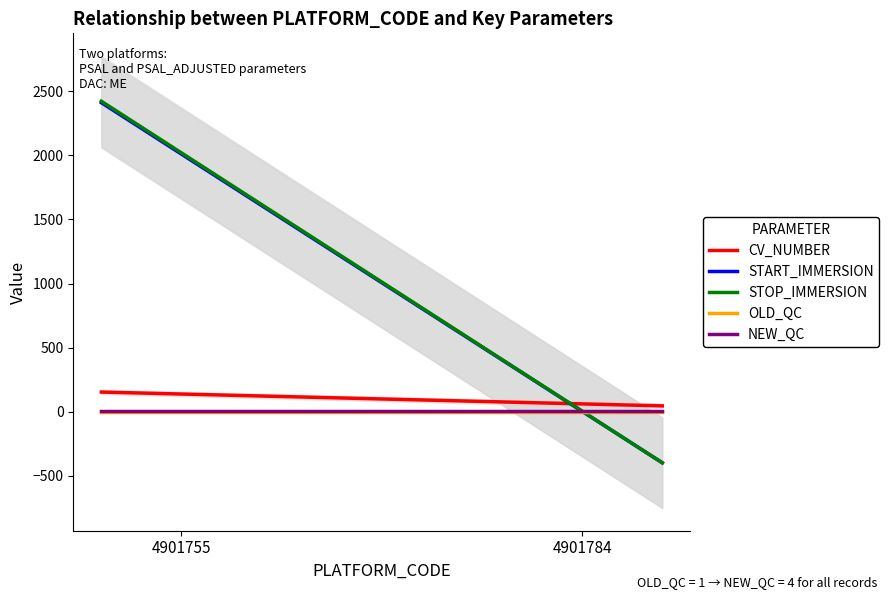

Rank the series at 4901755 from lowest to highest value.

OLD_QC, NEW_QC, CV_NUMBER, START_IMMERSION, STOP_IMMERSION